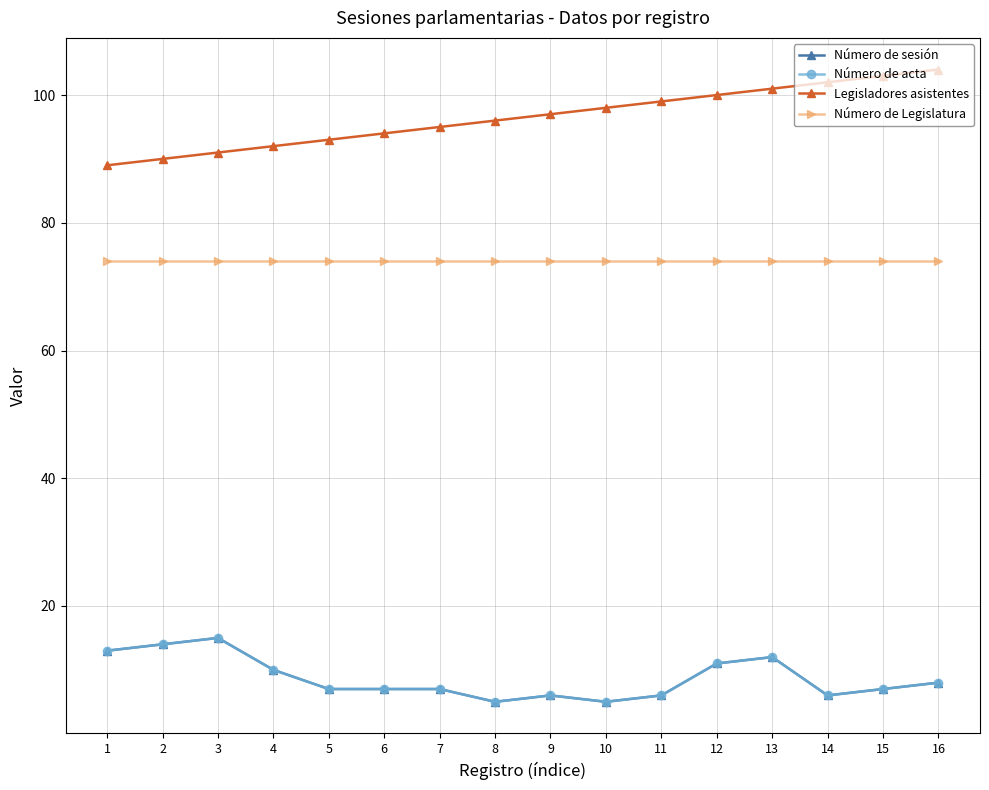

At which category is the sum across all series the highest?

13